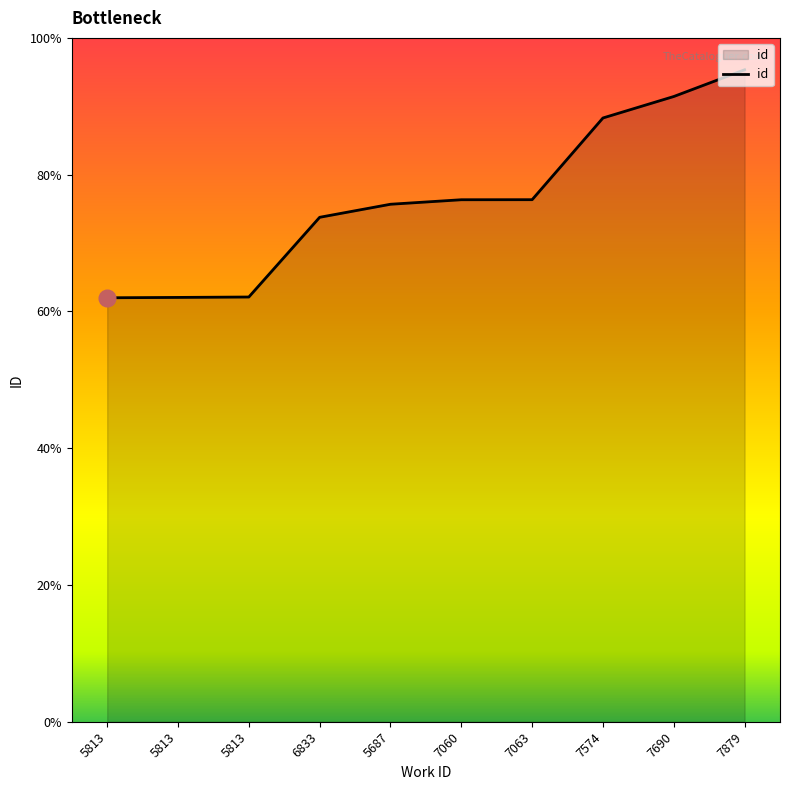

Is this an area chart (filled region under the line)?

Yes